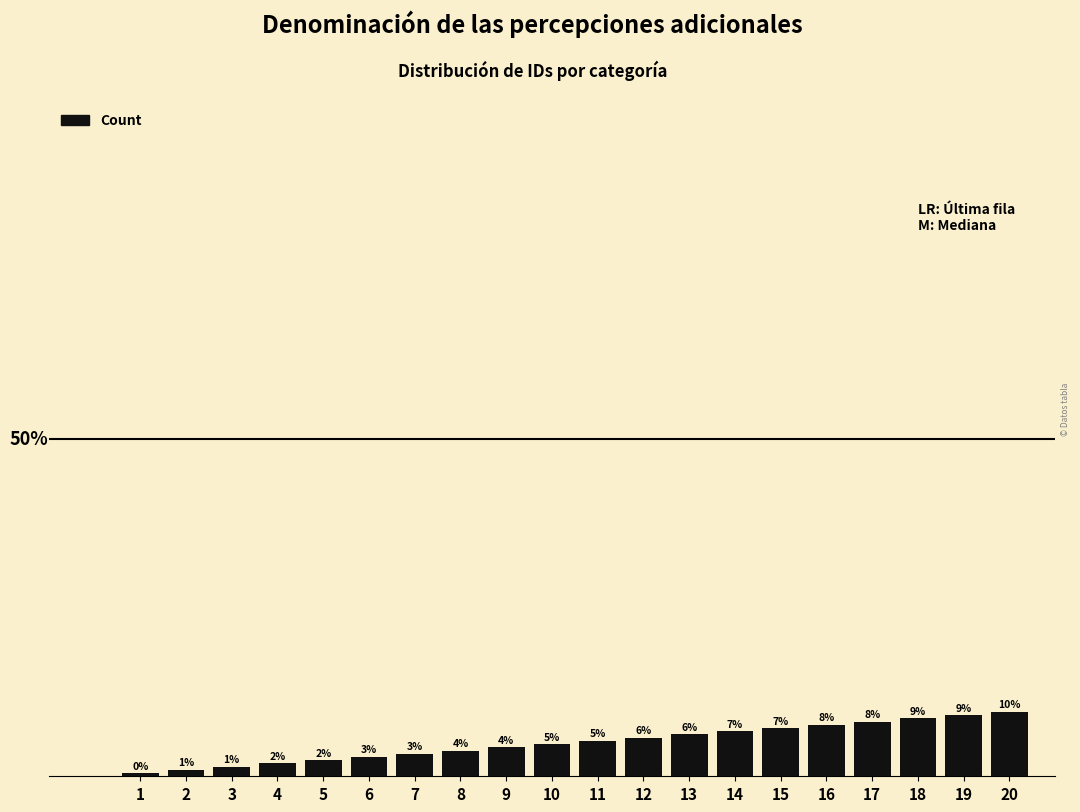

Which label corresponds to the largest value in the chart?

20